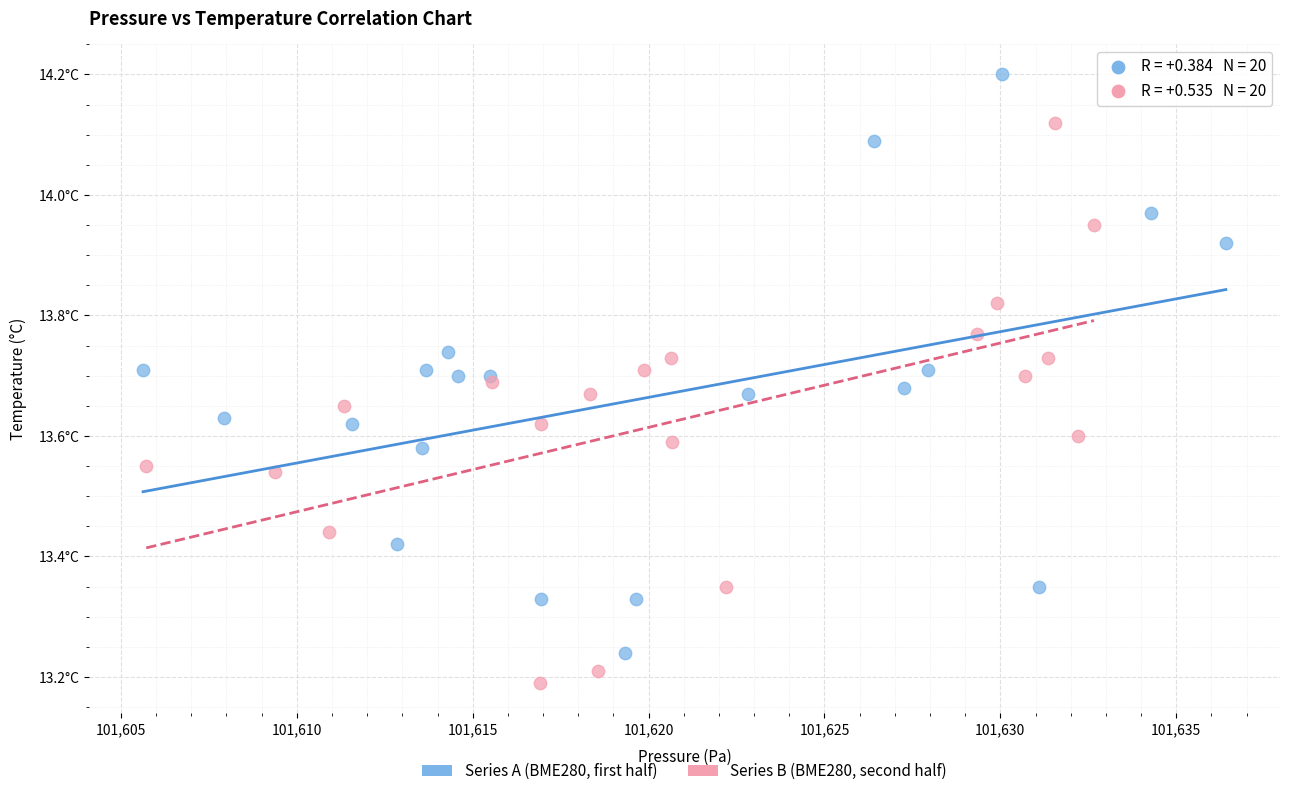

What are all the series names shown in the legend?

Series A (BME280, first half), Series B (BME280, second half)